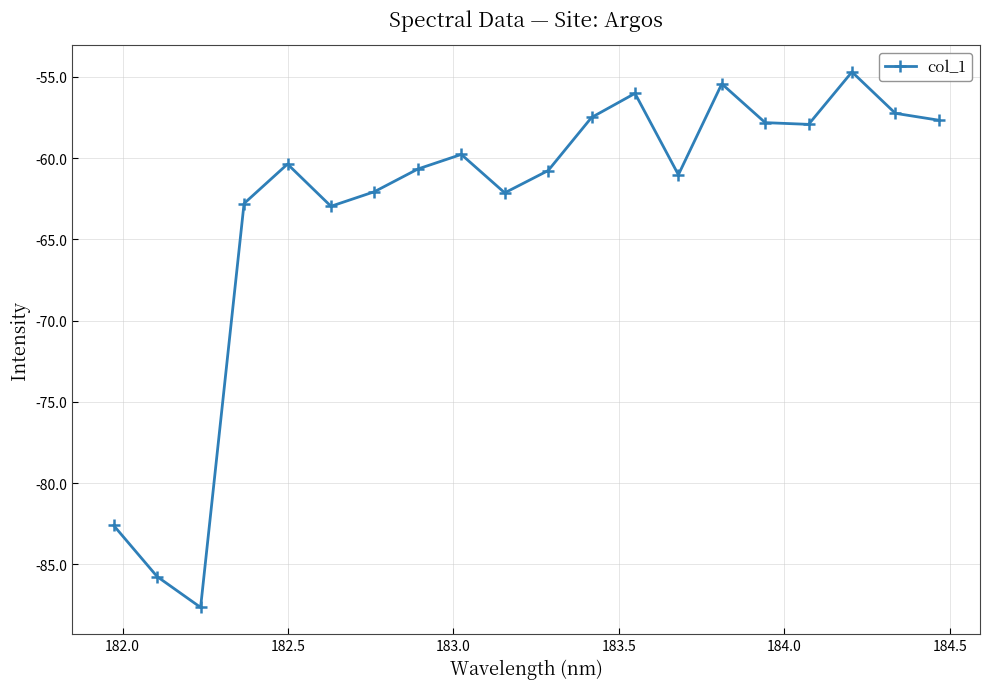

How many series are shown in this chart?

1